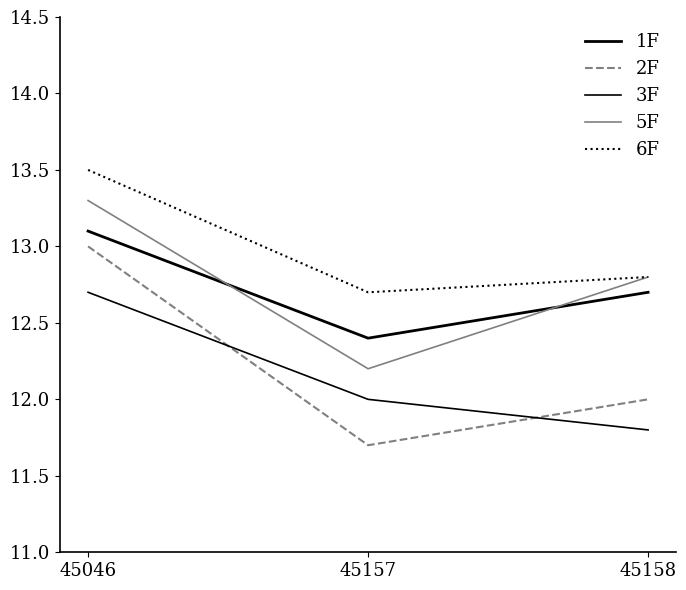

Between 45157 and 45158, which series saw the biggest shift?

5F